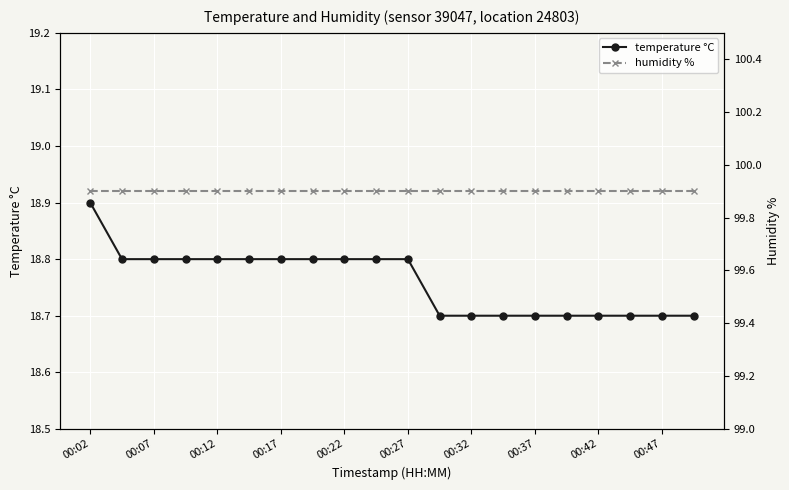

At which category is the sum across all series the highest?

00:02